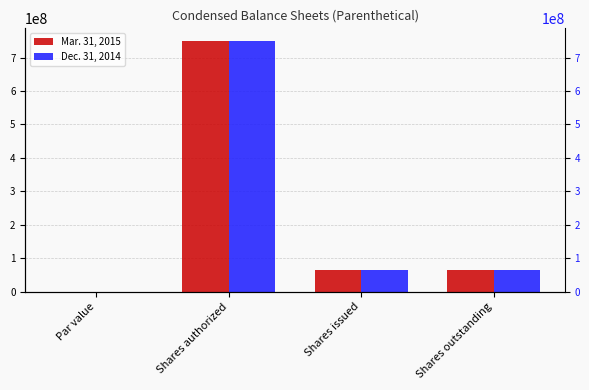

What is the difference between the Dec. 31, 2014 values at Shares authorized and Shares issued?

686200000.0